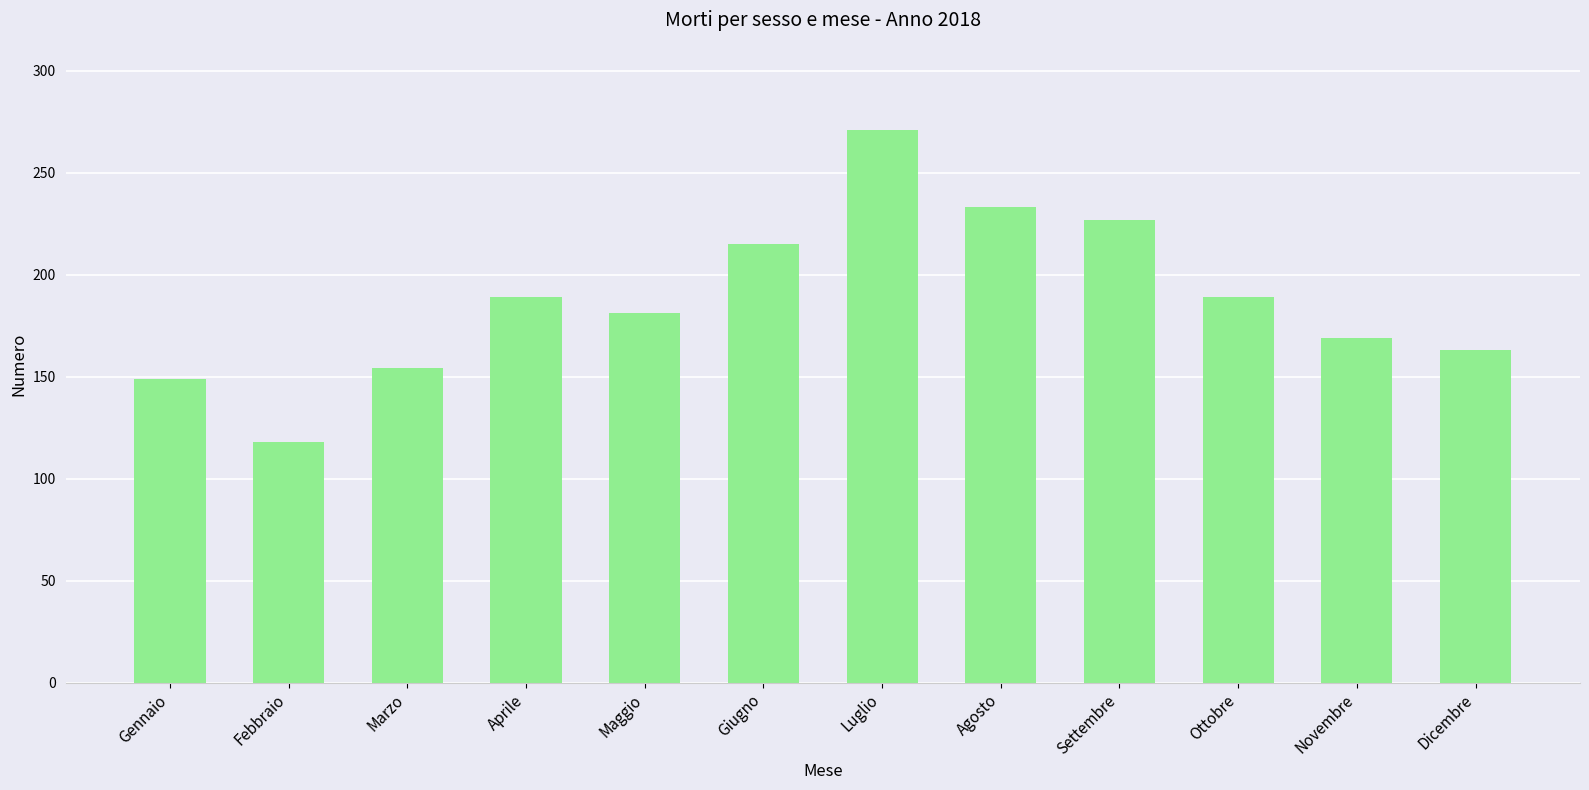

Which label corresponds to the smallest value in the chart?

Febbraio